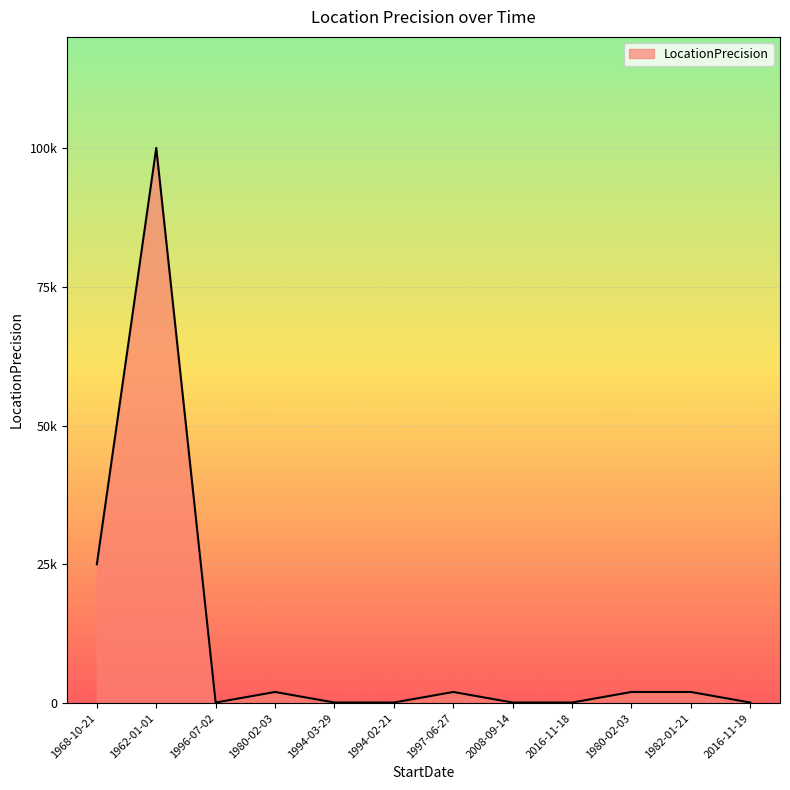

Does the chart display data point markers on the line(s)?

No